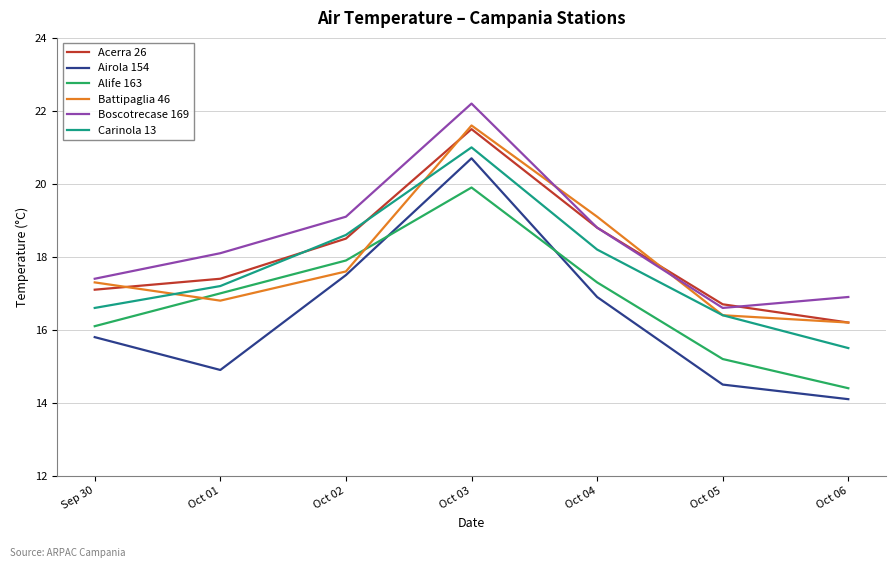

The Carinola 13 series shows 7.1 at Oct 06. True or false?

False